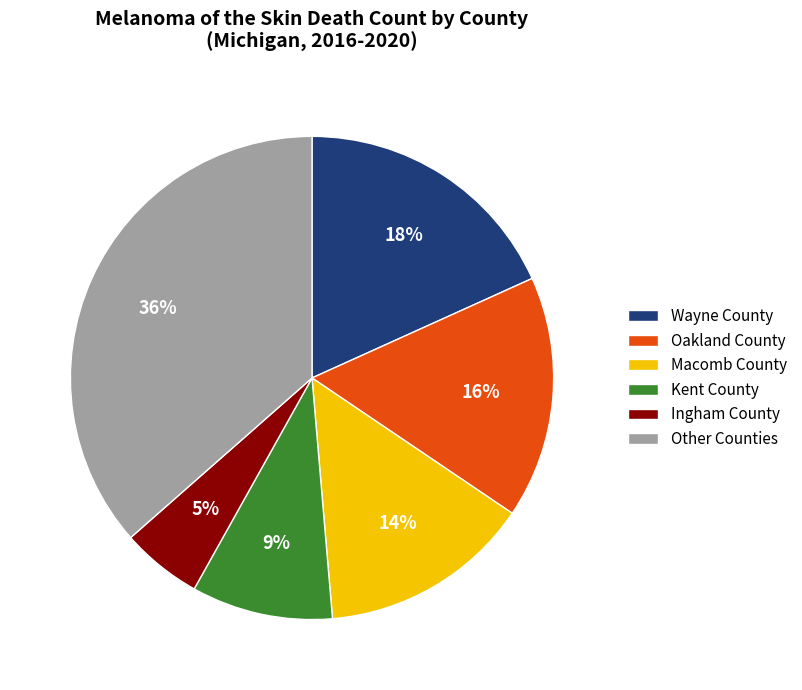

To the nearest percent, what portion does Wayne County represent?

18%